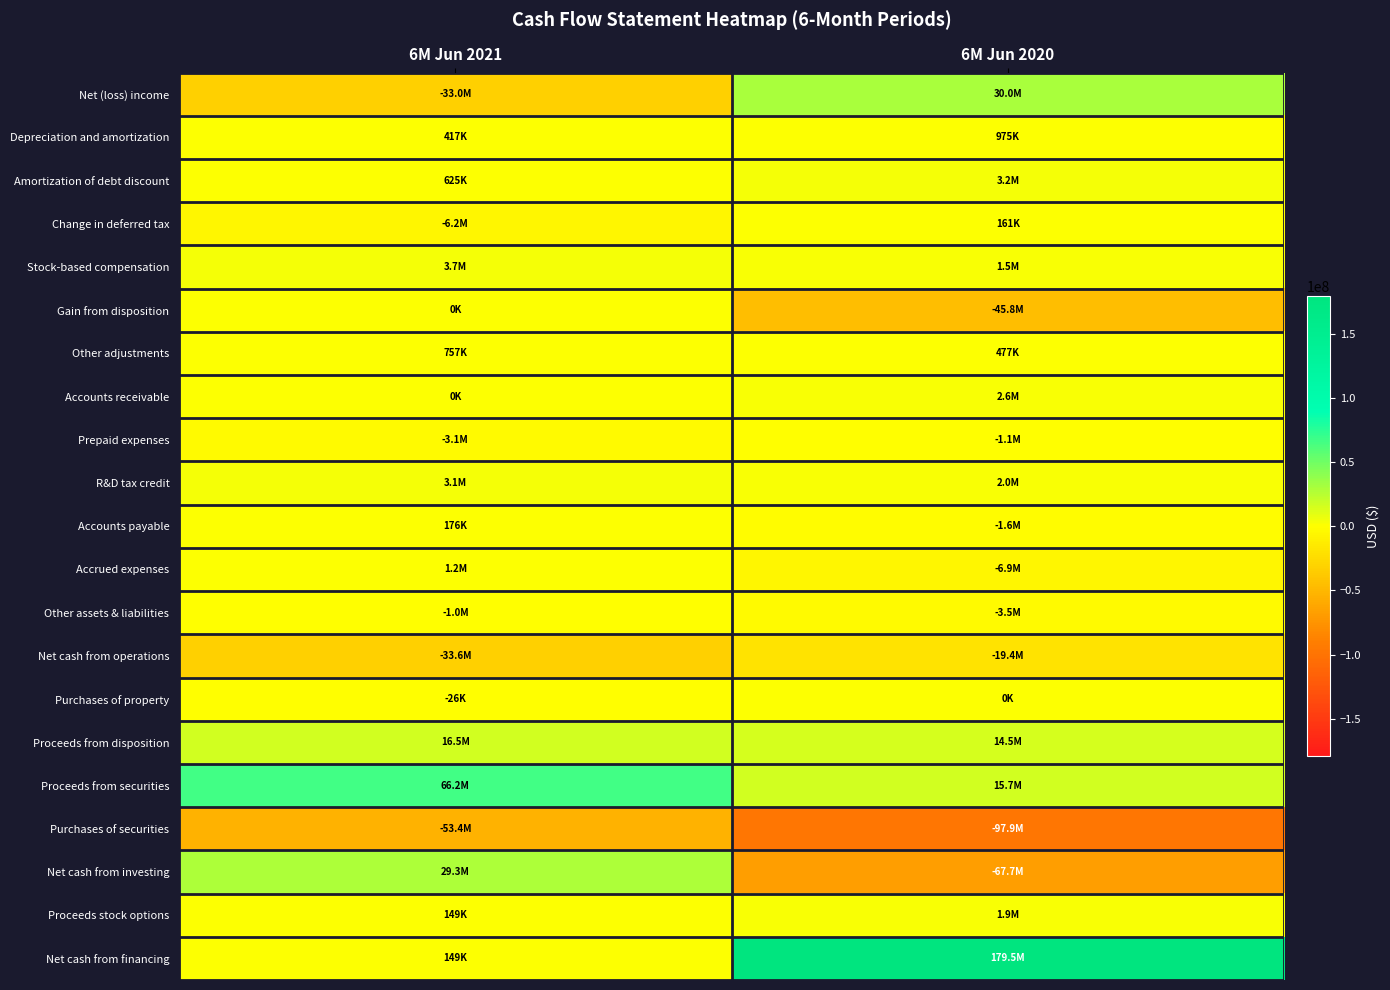

Which label corresponds to the smallest value in the chart?

6M Jun 2020